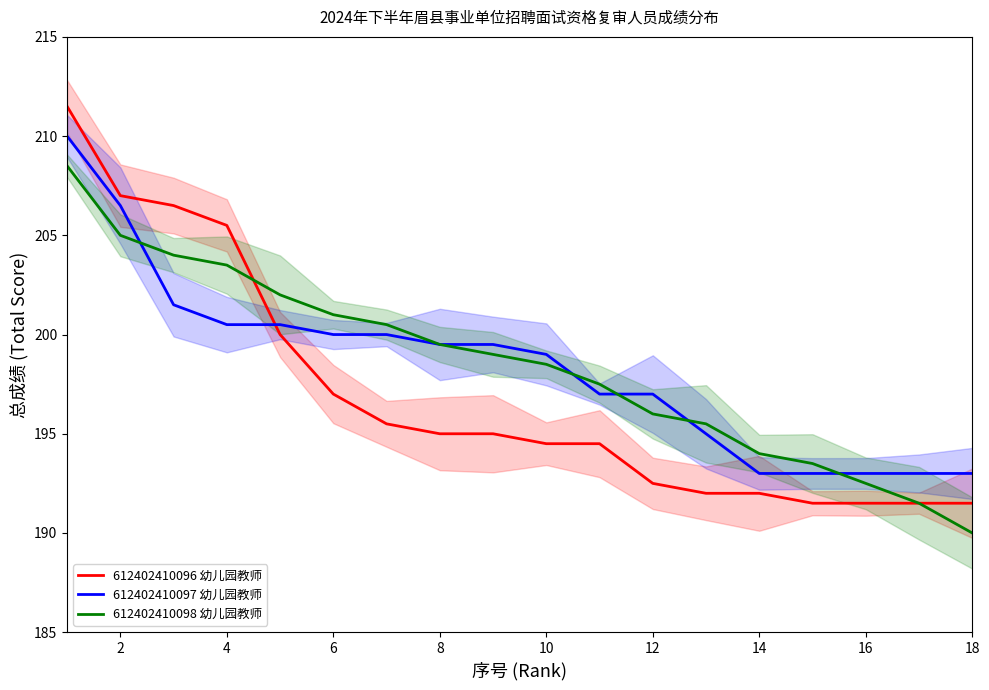

Reading right to left, extract all data points from this chart.

612402410096 幼儿园教师: 191.5	191.5	191.5	191.5	192.0	192.0	192.5	194.5	194.5	195.0	195.0	195.5	197.0	200.0	205.5	206.5	207.0	211.5
612402410097 幼儿园教师: 193.0	193.0	193.0	193.0	193.0	195.0	197.0	197.0	199.0	199.5	199.5	200.0	200.0	200.5	200.5	201.5	206.5	210.0
612402410098 幼儿园教师: 190.0	191.5	192.5	193.5	194.0	195.5	196.0	197.5	198.5	199.0	199.5	200.5	201.0	202.0	203.5	204.0	205.0	208.5